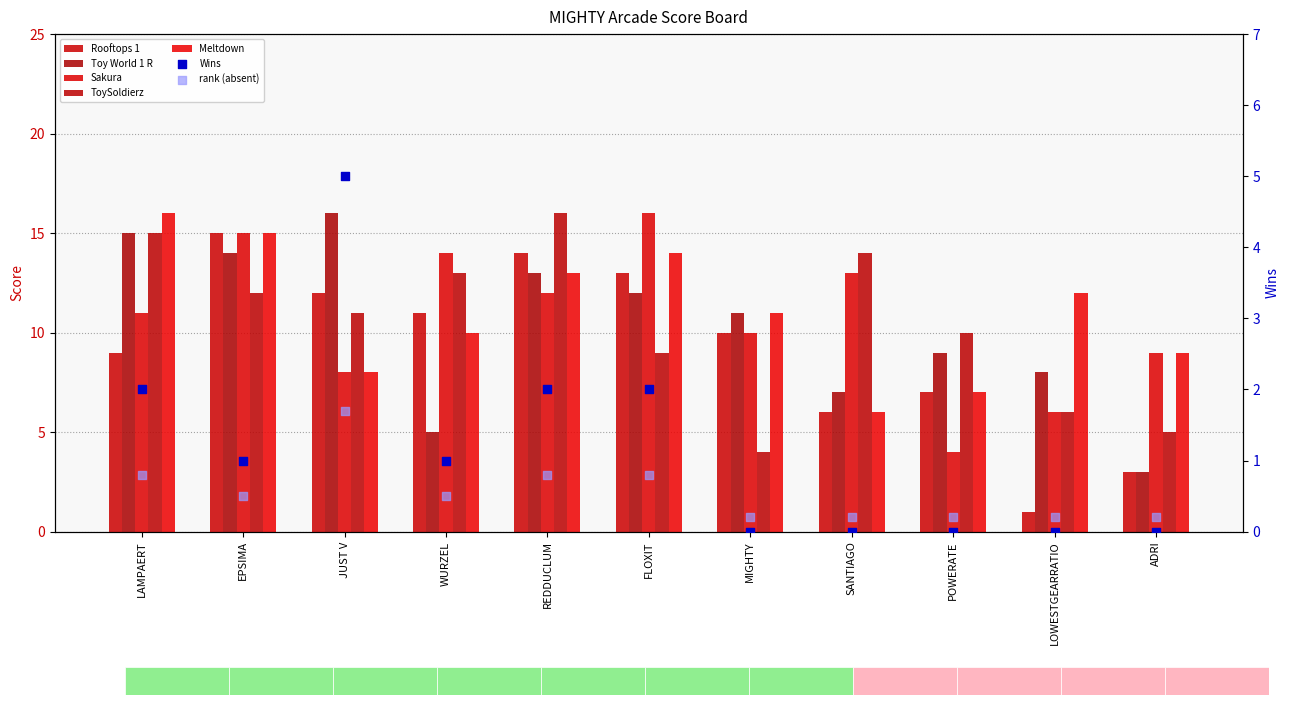

Which series has the largest total across all categories?

Meltdown